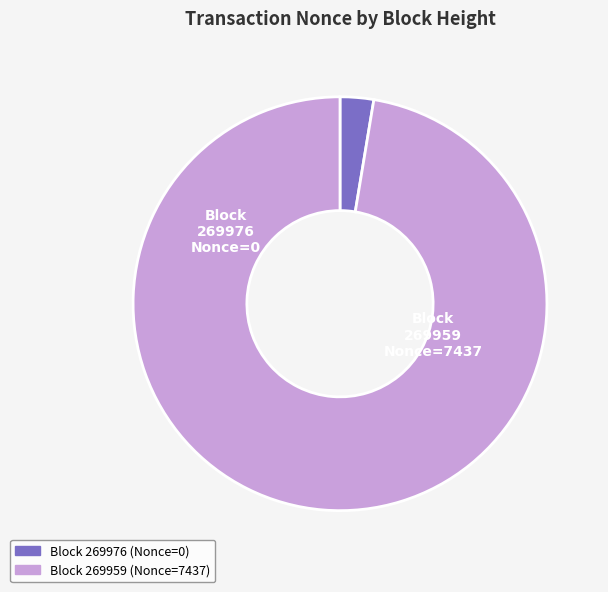

Which category has the biggest portion of the pie?

Block 269959 (Nonce=7437)